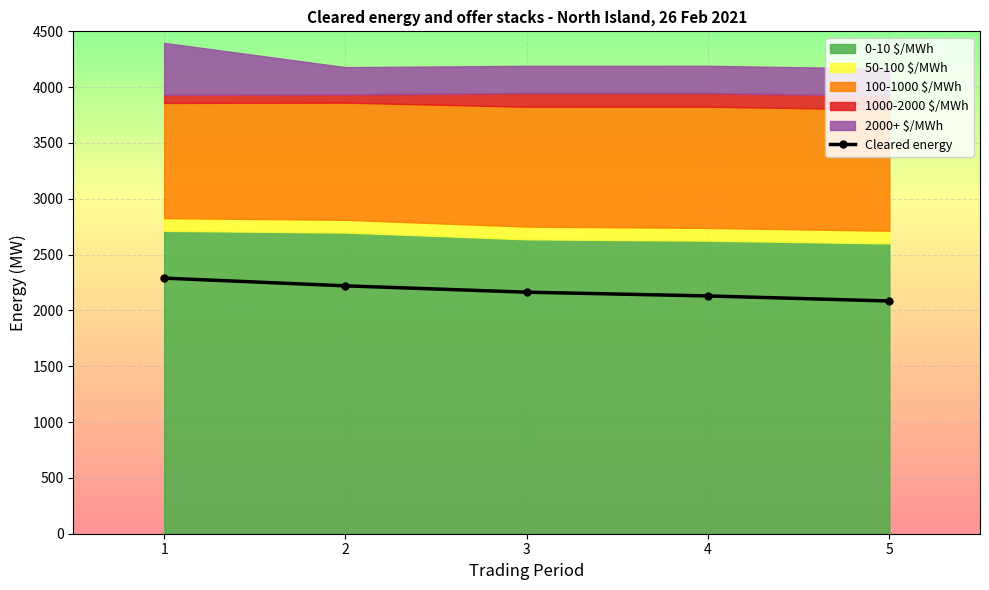

What is the approximate value at 5?

2084.5